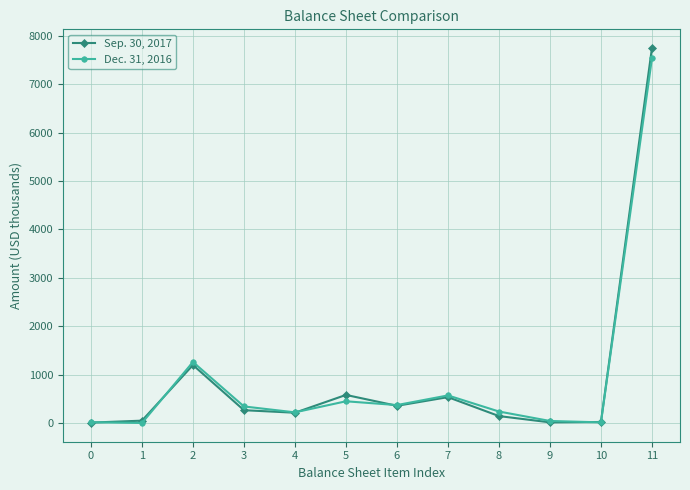

Is it true that Sep. 30, 2017 equals 18.4 at 9?

True